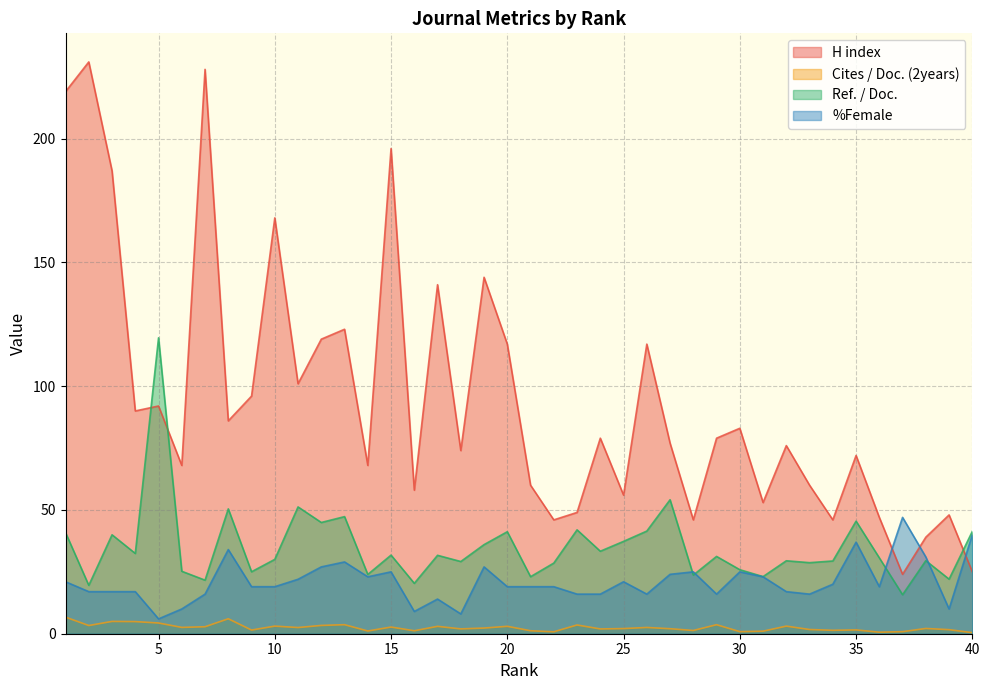

What is the difference between the maximum and minimum values in the Cites / Doc. (2years) series?

6.3